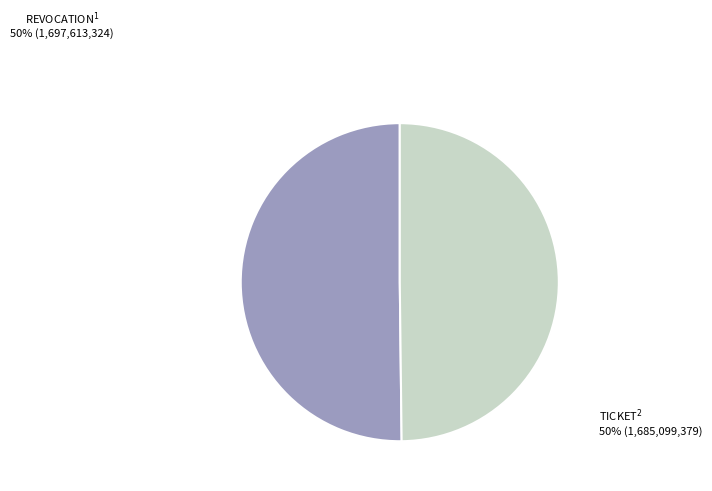

Which category accounts for the majority?

Revocation